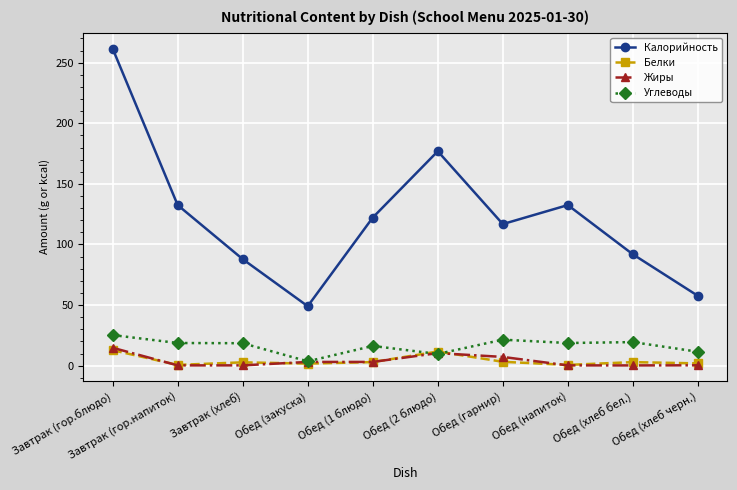

How many lines are shown in the chart?

4